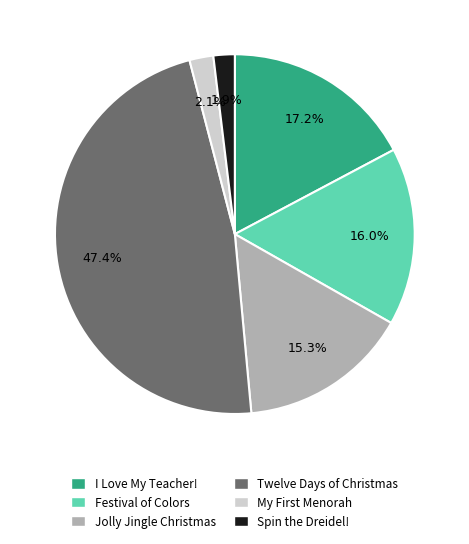

Combined, what portion of the pie is Festival of Colors and I Love My Teacher!?

33.2%